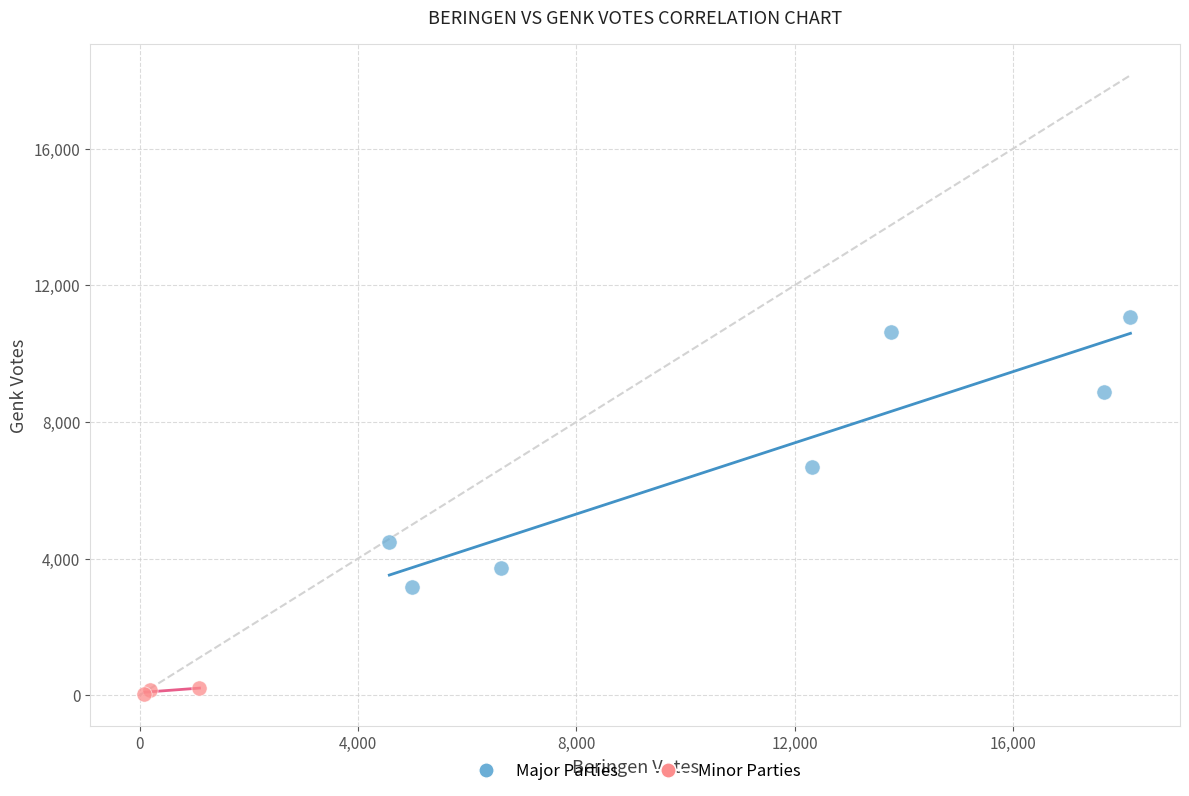

Which series has the largest Y range (max minus min)?

Major Parties